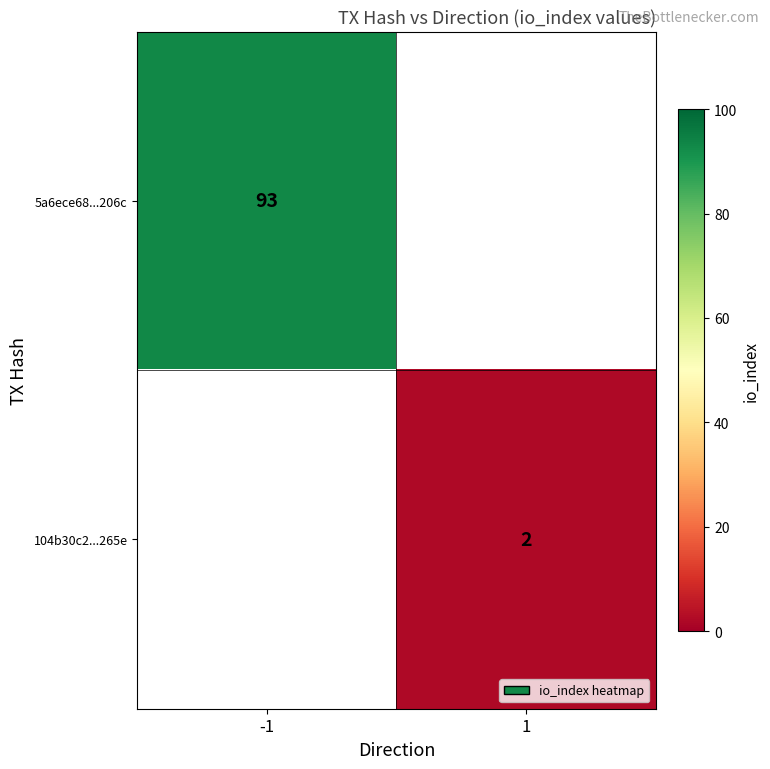

What is the minimum value shown in the chart?

2.0